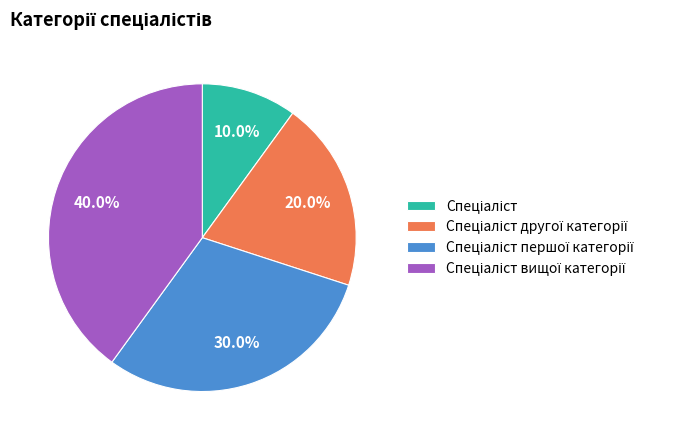

To the nearest percent, what is the difference between the largest and smallest slice percentages?

30%